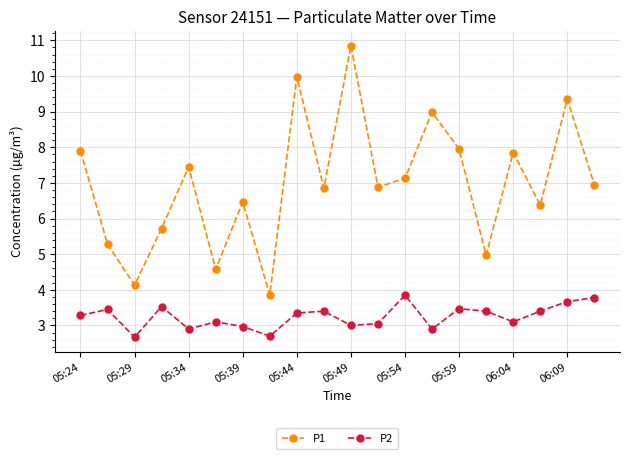

What is the sum of all P2 values?

65.0